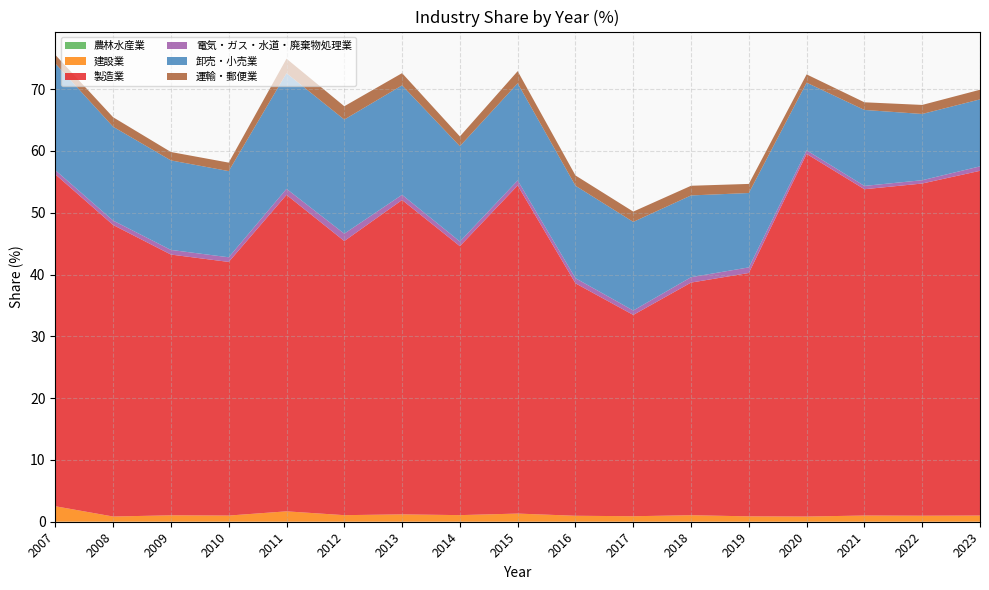

Reading left to right, list all the values displayed in this chart.

農林水産業: 2007=0.0	2008=0.0	2009=0.0	2010=0.0	2011=0.0	2012=0.0	2013=0.0	2014=0.0	2015=0.0	2016=0.0	2017=0.0	2018=0.0	2019=0.0	2020=0.0	2021=0.0	2022=0.0	2023=0.0
建設業: 2007=2.5	2008=0.8	2009=1.0	2010=1.0	2011=1.7	2012=1.1	2013=1.2	2014=1.1	2015=1.3	2016=1.0	2017=0.9	2018=1.0	2019=0.9	2020=0.8	2021=1.0	2022=1.0	2023=1.0
製造業: 2007=53.7	2008=47.2	2009=42.2	2010=41.0	2011=51.2	2012=44.4	2013=50.9	2014=43.5	2015=53.1	2016=37.6	2017=32.6	2018=37.6	2019=39.4	2020=58.7	2021=52.8	2022=53.7	2023=55.8
電気・ガス・水道・廃棄物処理業: 2007=0.7	2008=0.7	2009=0.8	2010=0.8	2011=1.0	2012=1.2	2013=0.8	2014=0.8	2015=0.8	2016=0.8	2017=0.7	2018=0.9	2019=0.9	2020=0.6	2021=0.5	2022=0.5	2023=0.7
卸売・小売業: 2007=17.3	2008=15.2	2009=14.5	2010=13.9	2011=18.7	2012=18.5	2013=17.7	2014=15.4	2015=15.7	2016=15.0	2017=14.3	2018=13.2	2019=12.0	2020=10.9	2021=12.3	2022=10.7	2023=10.8
運輸・郵便業: 2007=1.4	2008=1.5	2009=1.4	2010=1.4	2011=2.3	2012=2.2	2013=2.0	2014=1.6	2015=2.0	2016=1.7	2017=1.7	2018=1.6	2019=1.5	2020=1.3	2021=1.2	2022=1.5	2023=1.6